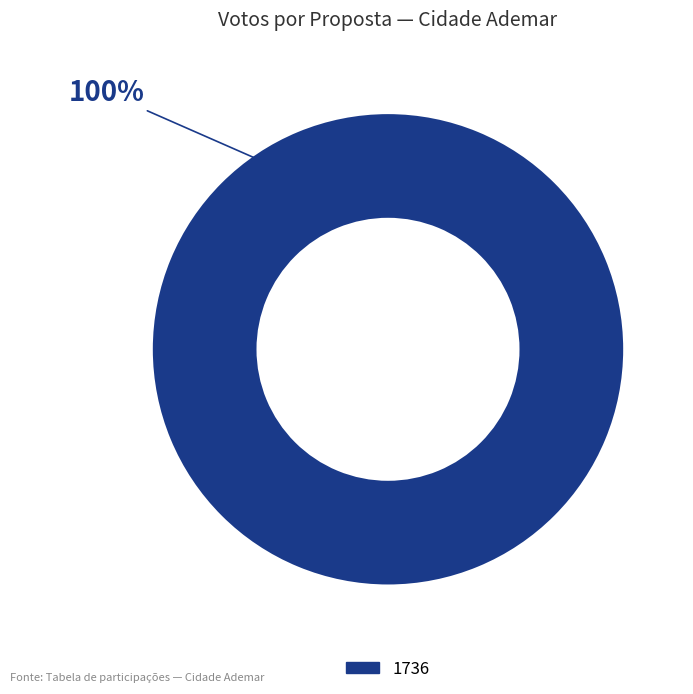

Is there any slice that represents more than half of the pie?

Yes